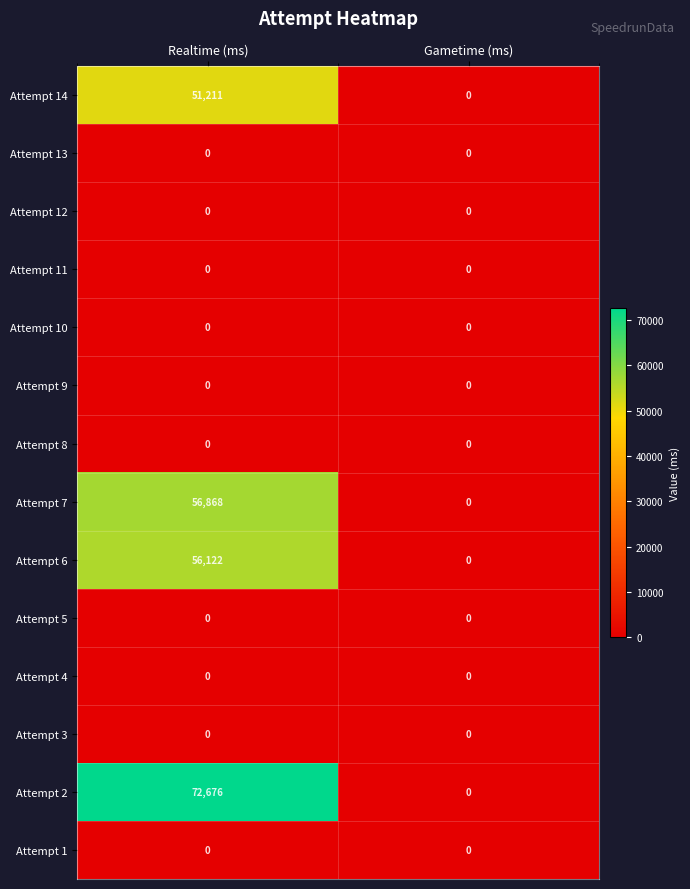

What is the average value of the Attempt 6 series?

28061